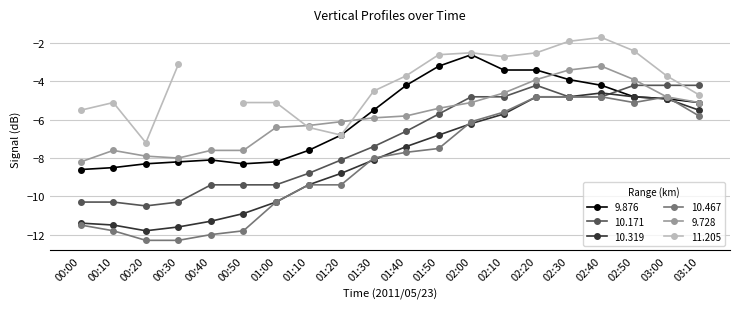

How many data points does each series have?

20